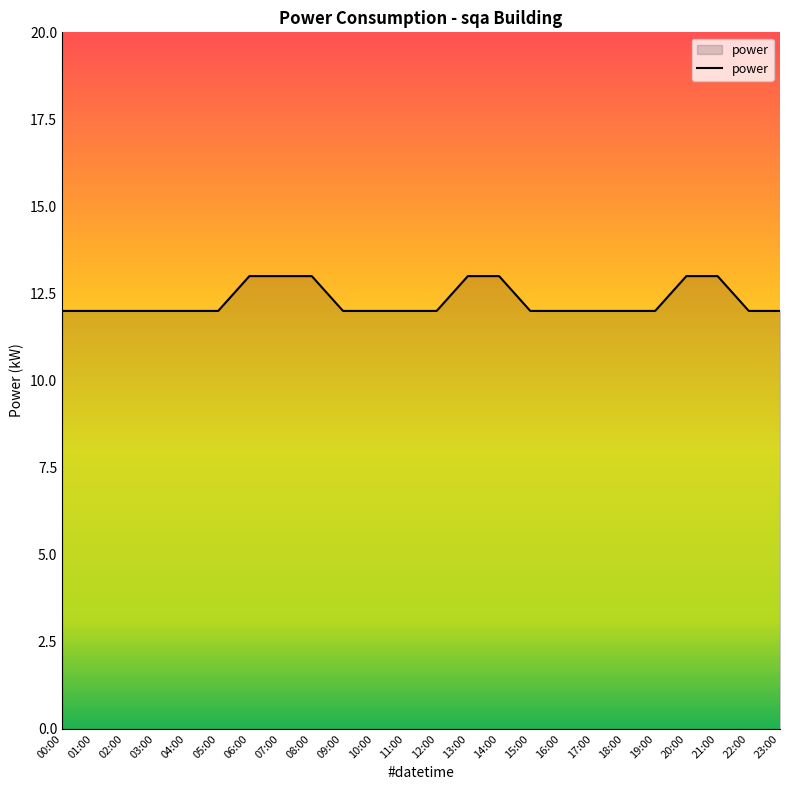

Is it true that the value at 17:00 is 22?

False